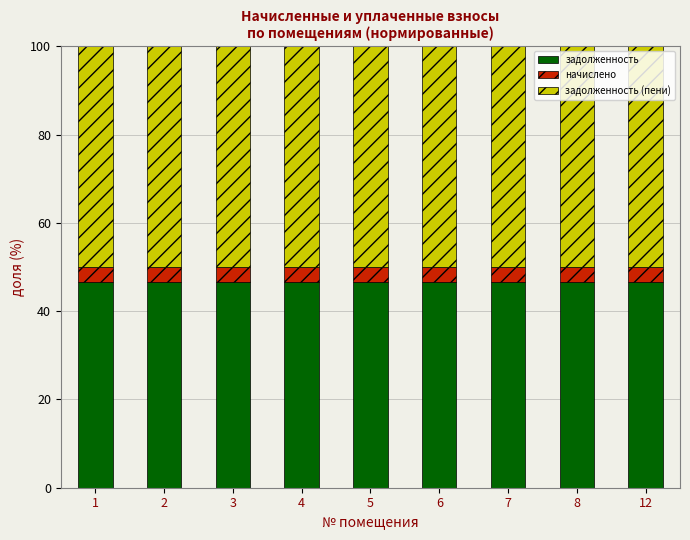

What is the highest value of the задолженность series?

46.7